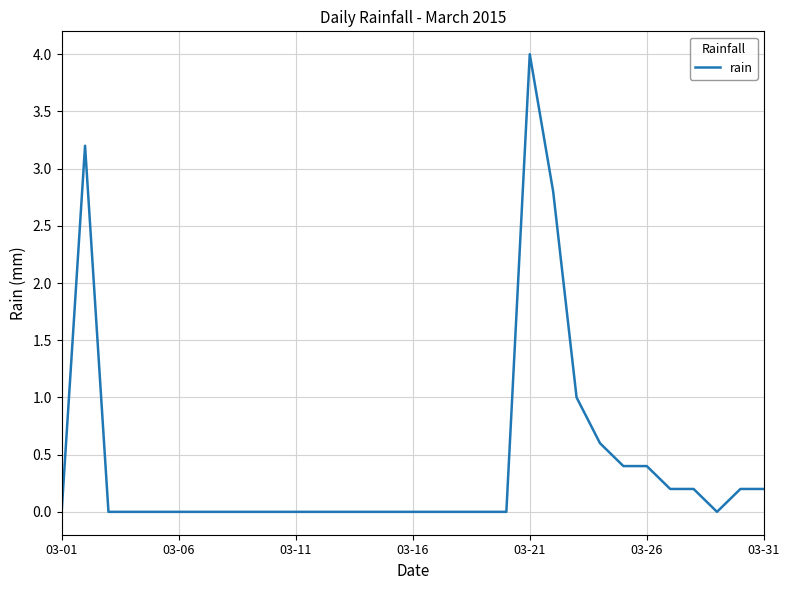

What is the maximum value shown in the chart?

4.0